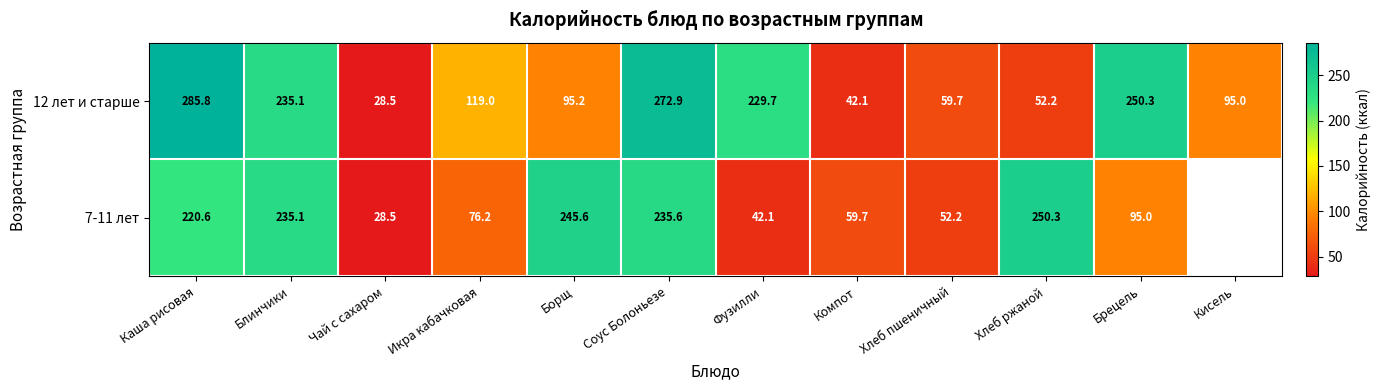

Rank the series at Хлеб пшеничный from highest to lowest value.

12 лет и старше, 7-11 лет